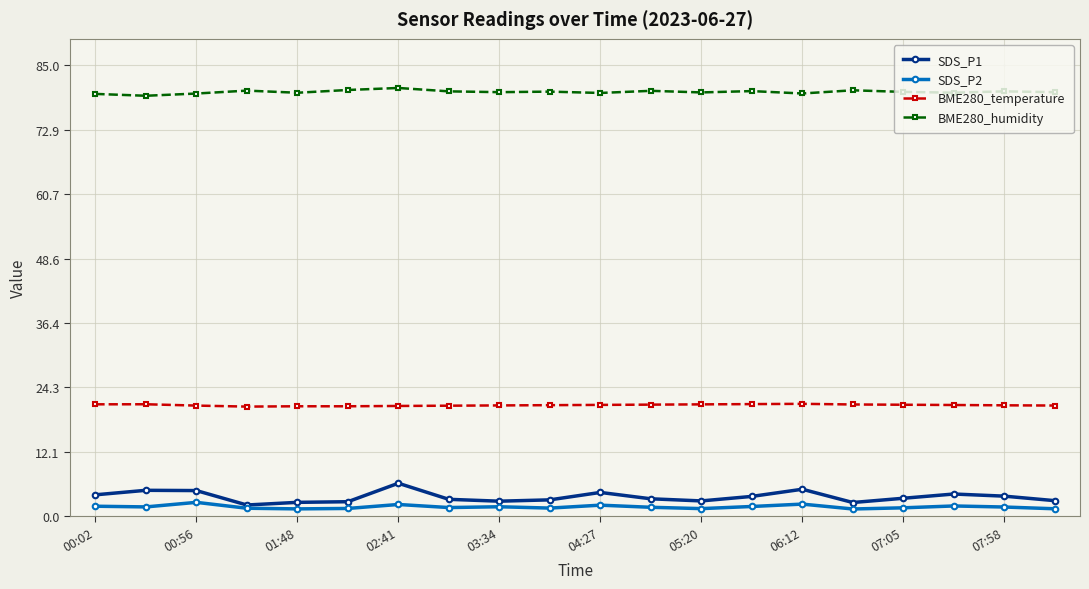

List the series in order of their peak value, highest first.

BME280_humidity, BME280_temperature, SDS_P1, SDS_P2